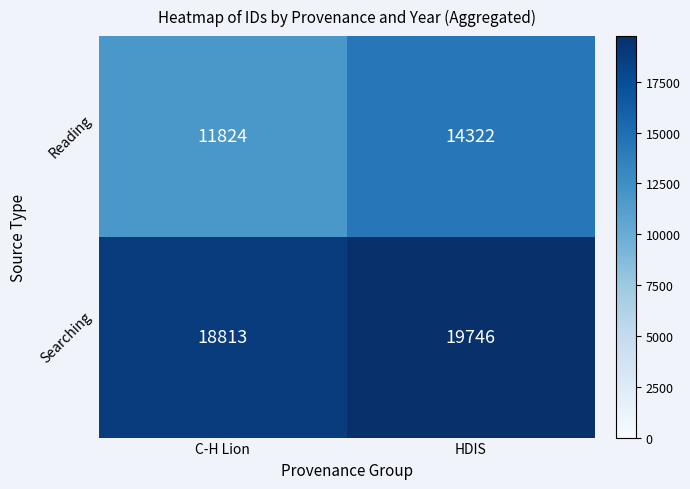

Between C-H Lion and HDIS, which series saw the biggest shift?

Reading